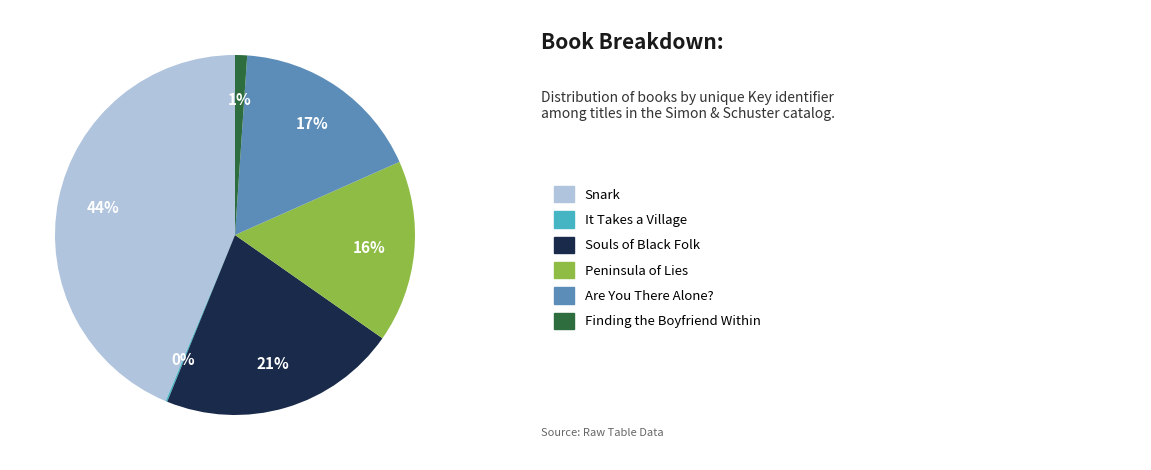

To the nearest percent, what is the difference between the largest and smallest slice percentages?

44%